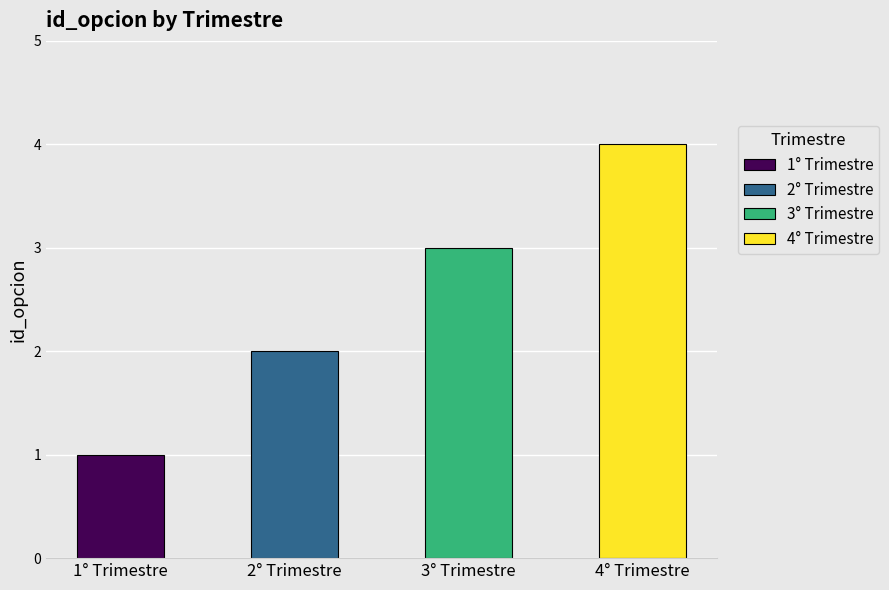

How many bars are there in total?

4